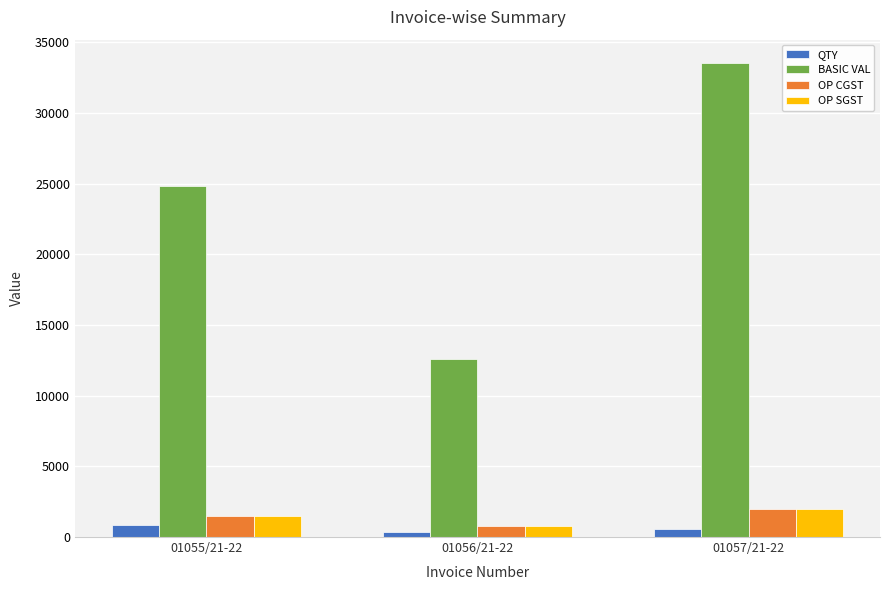

Reading left to right, transcribe all the data shown in this chart.

QTY: 880.0	350.0	560.0
BASIC VAL: 24860.0	12600.0	33521.6
OP CGST: 1491.6	756.0	2011.3
OP SGST: 1491.6	756.0	2011.3